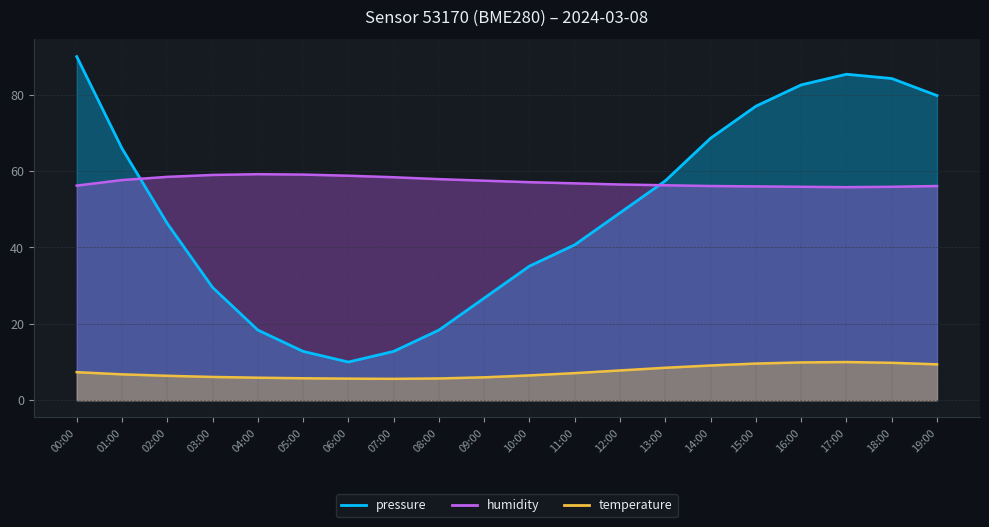

At how many categories does at least one series exceed 37?

20